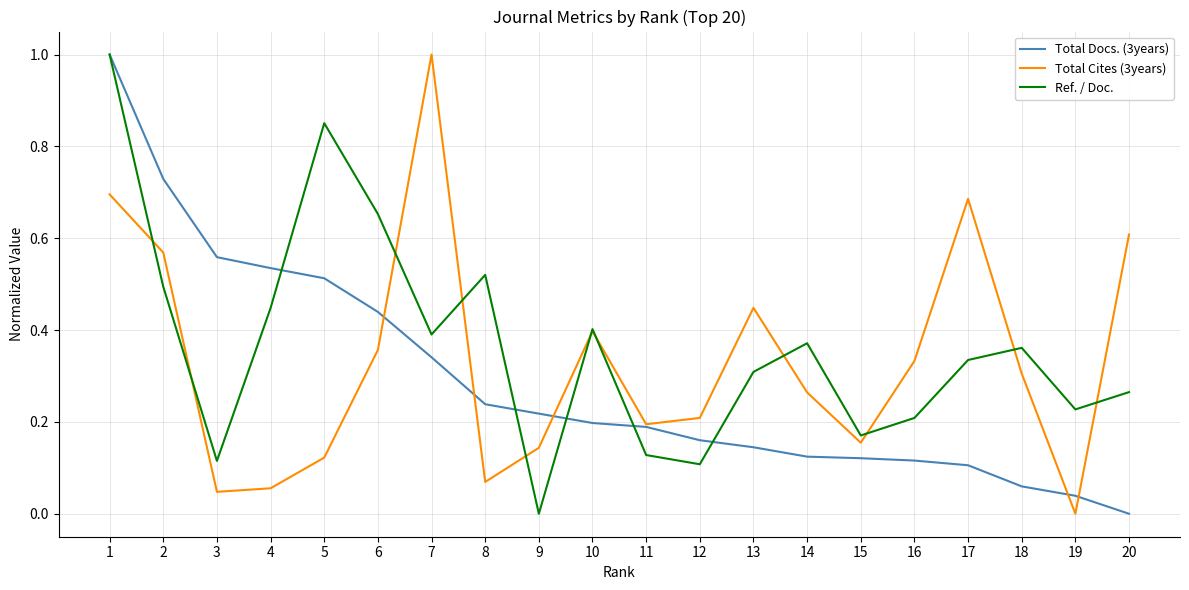

The value of Ref. / Doc. at 8 is 0.5. True or false?

True